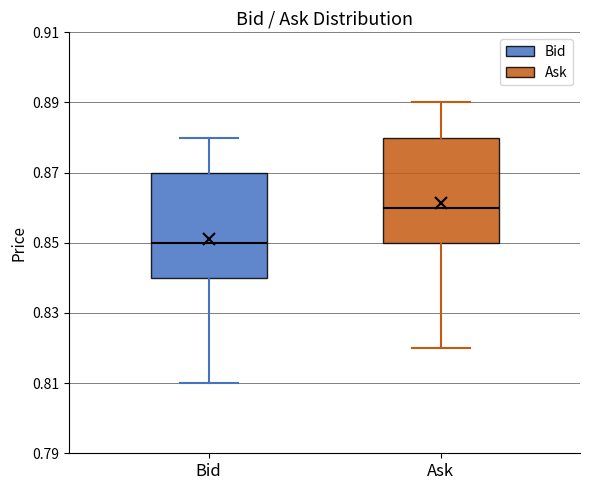

Reading left to right, transcribe this box plot: for each box, give where its median line is, the range the box spans, and where its two whiskers end, as read against the y-axis. The values are not printed on the chart, so give them approximately, as read against the axis.

Bid: median 0.85, box 0.84 to 0.87, whiskers 0.81 to 0.88
Ask: median 0.86, box 0.85 to 0.88, whiskers 0.82 to 0.89